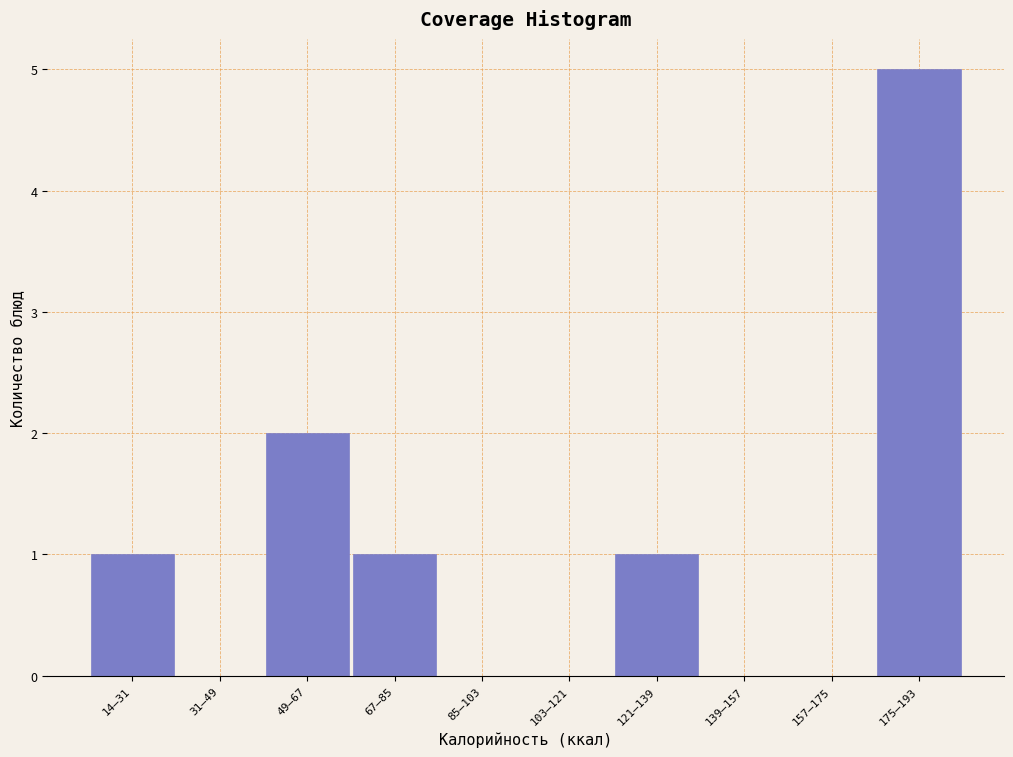

Reading left to right, list all the values displayed in this chart.

14–31=1	31–49=0	49–67=2	67–85=1	85–103=0	103–121=0	121–139=1	139–157=0	157–175=0	175–193=5